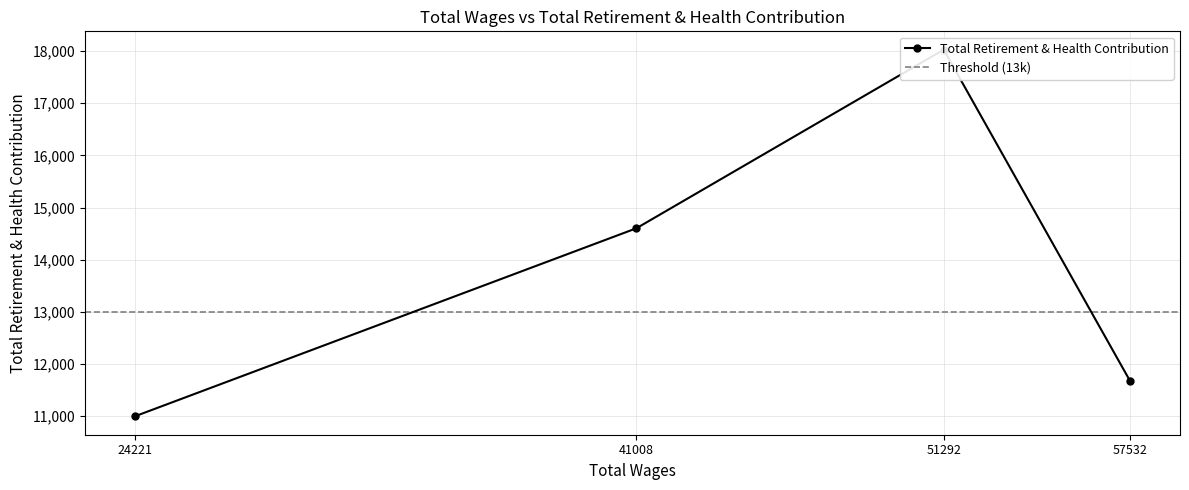

What is the ratio of the value at 41008 to the value at 24221?

1.3